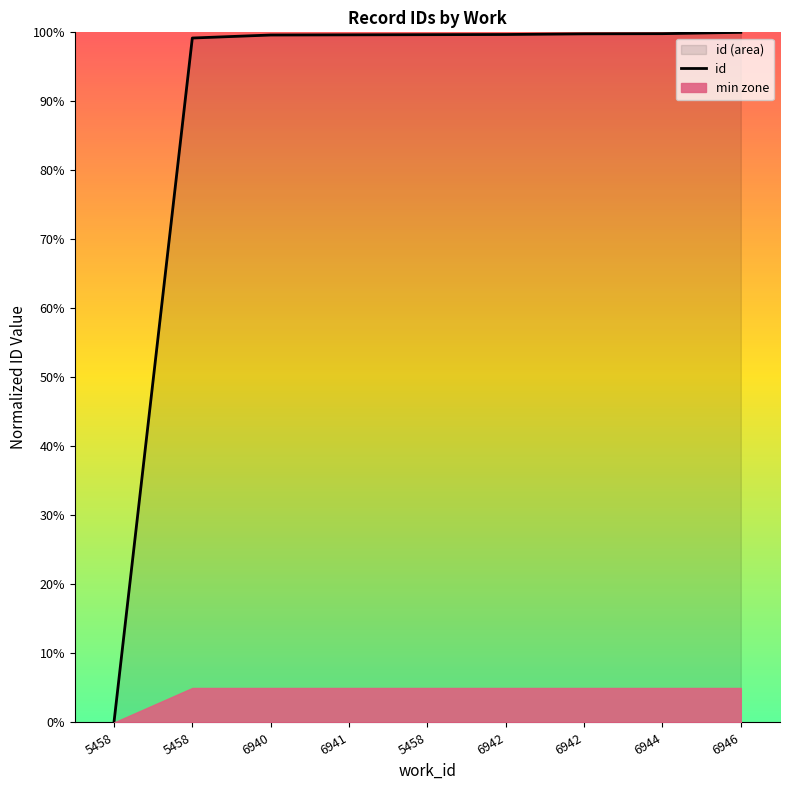

What is the difference between the second highest and minimum values?

99.8